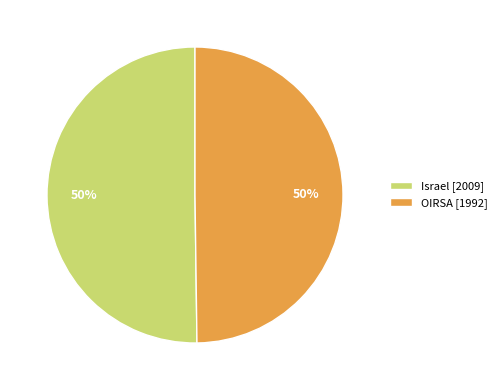

How many segments does this pie chart have?

2